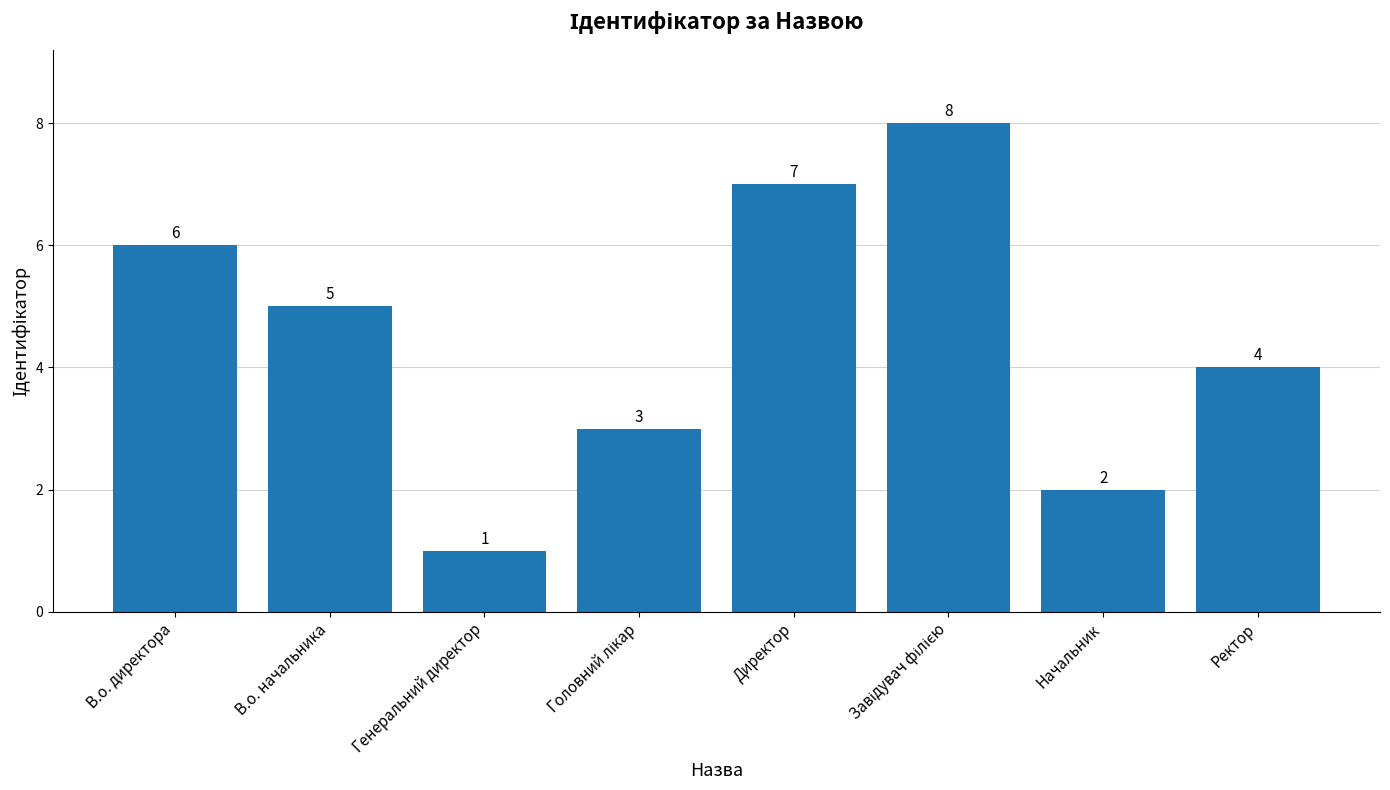

What position from the right is Начальник?

2